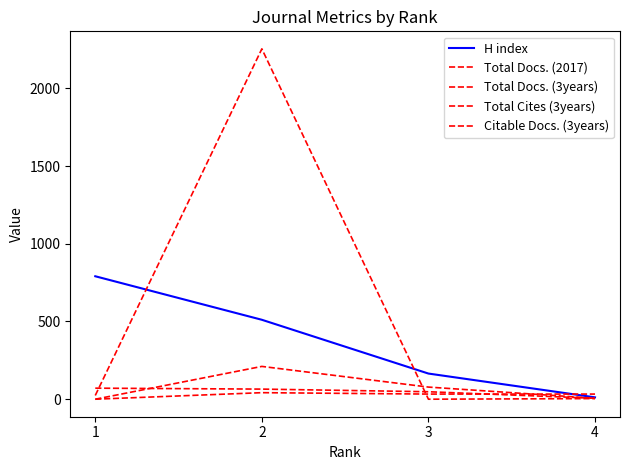

List the series in order of their peak value, lowest first.

Total Docs. (2017), Total Docs. (3years), Citable Docs. (3years), H index, Total Cites (3years)